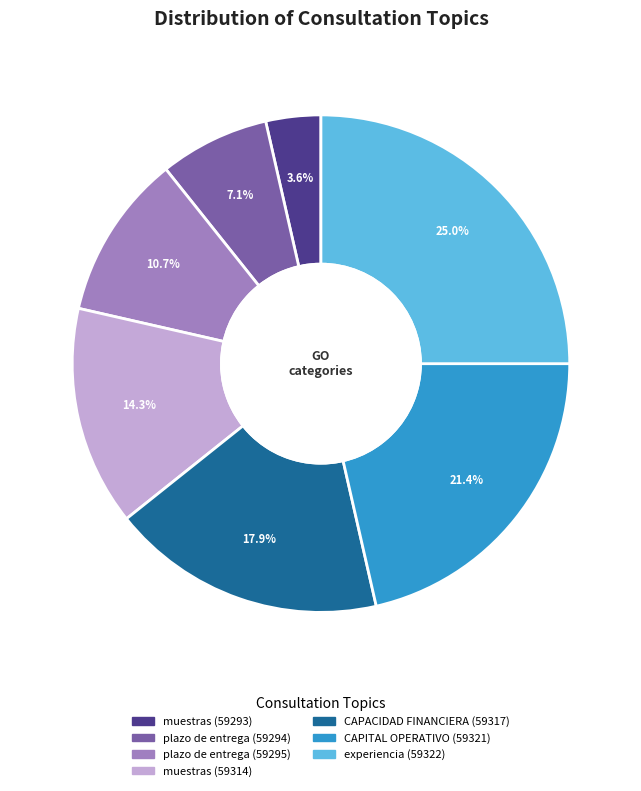

How many segments does this pie chart have?

7